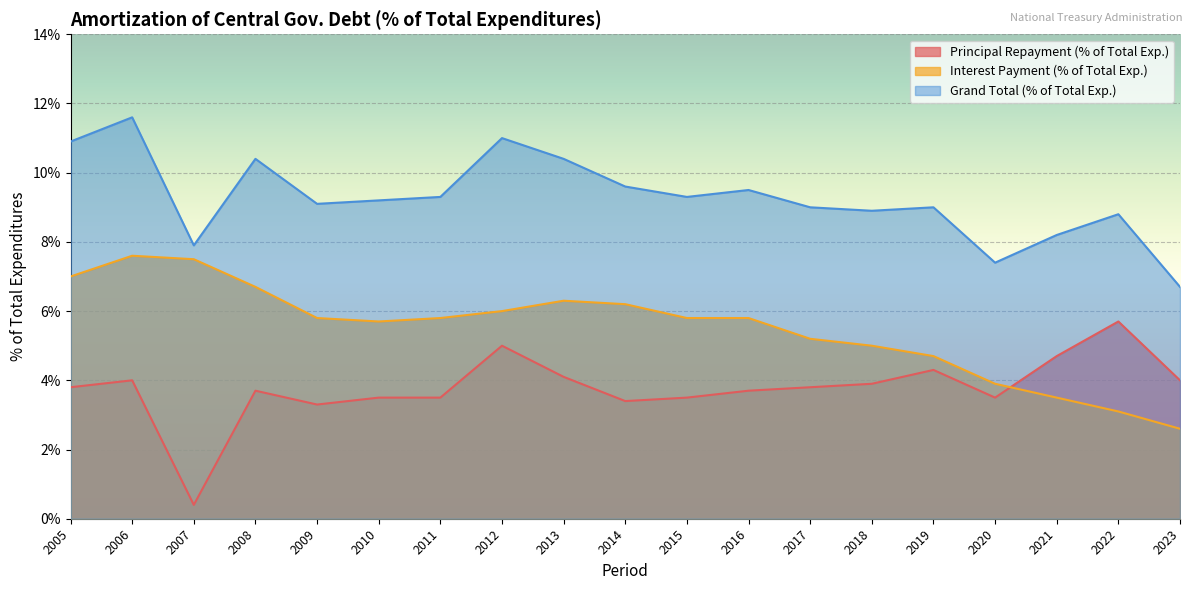

What is the value of the Principal Repayment (% of Total Exp.) point at the 17th from the left?

4.7